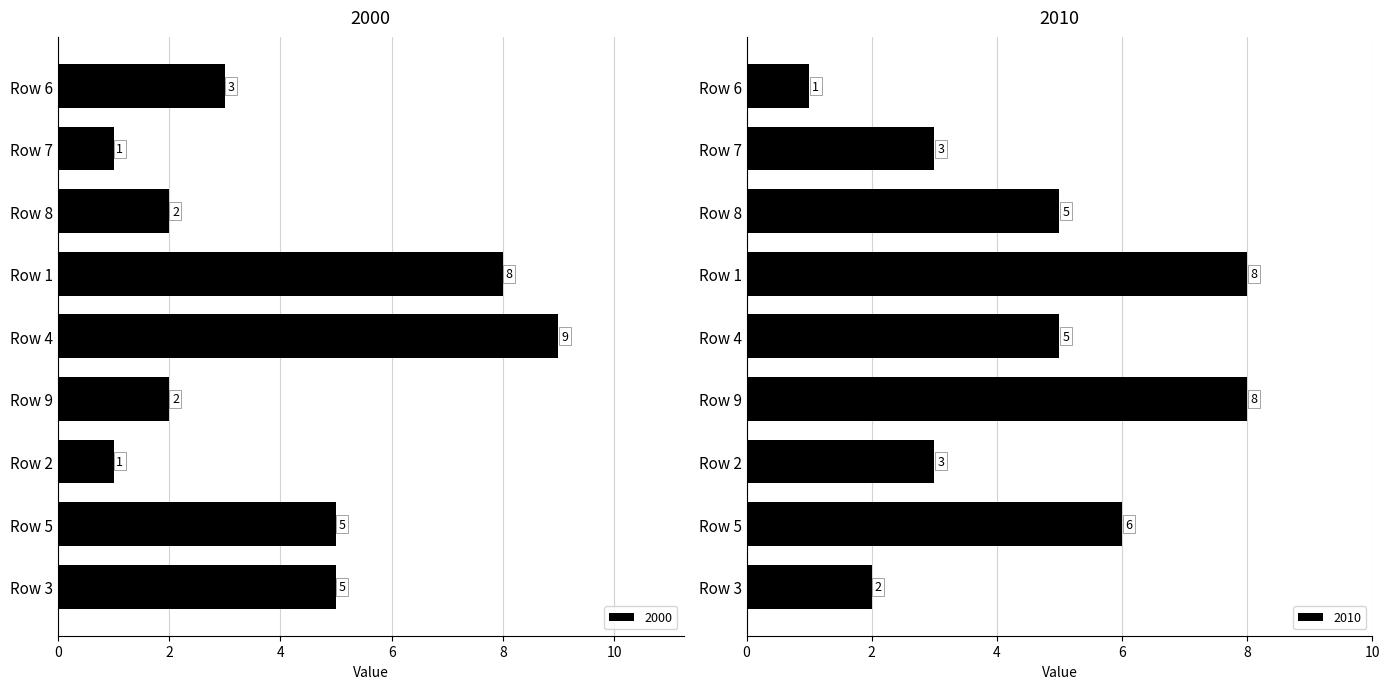

What is the average value of the 2000 series?

4